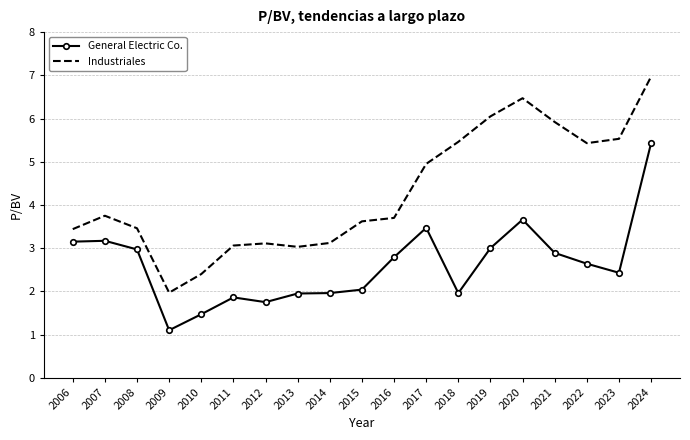

What is the smallest value displayed?

1.1